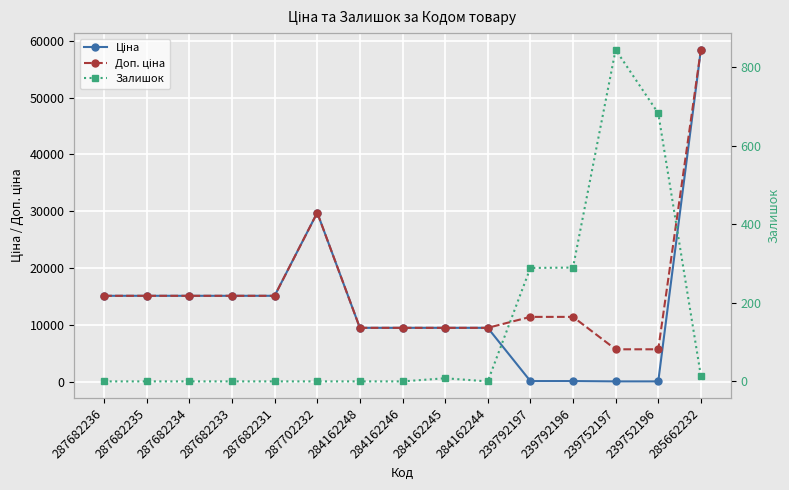

What is the value of the Доп. ціна point at the 14th from the left?

5705.0